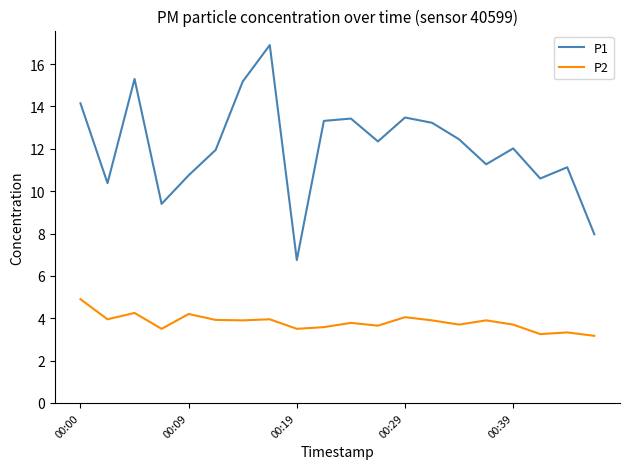

What is the smallest value displayed?

3.2